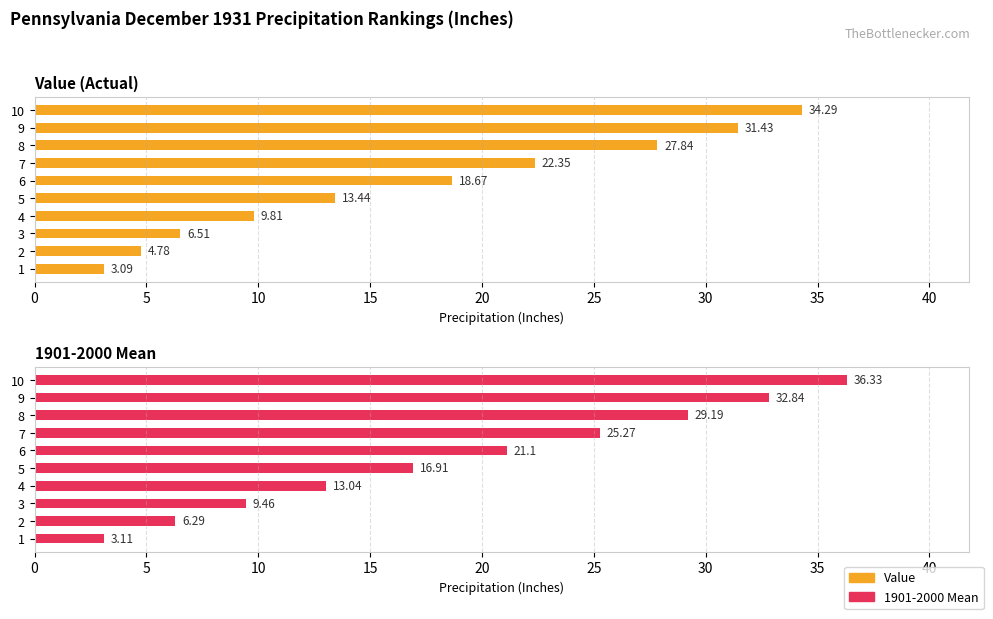

What is the value of the 1901-2000 Mean bar at the 7th from the left?

25.3